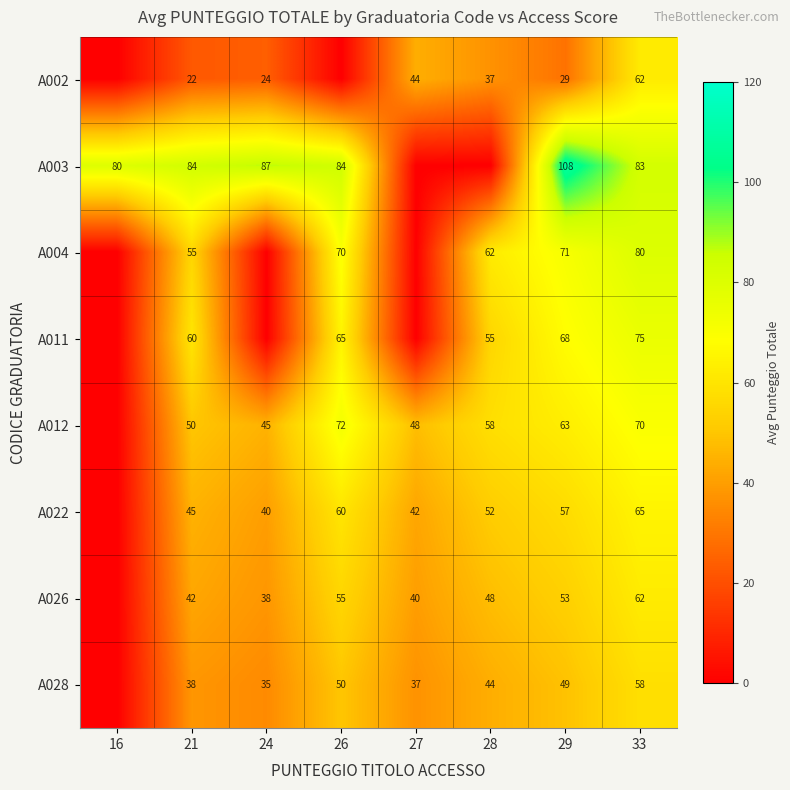

What is the difference between the A028 values at 21 and 26?

12